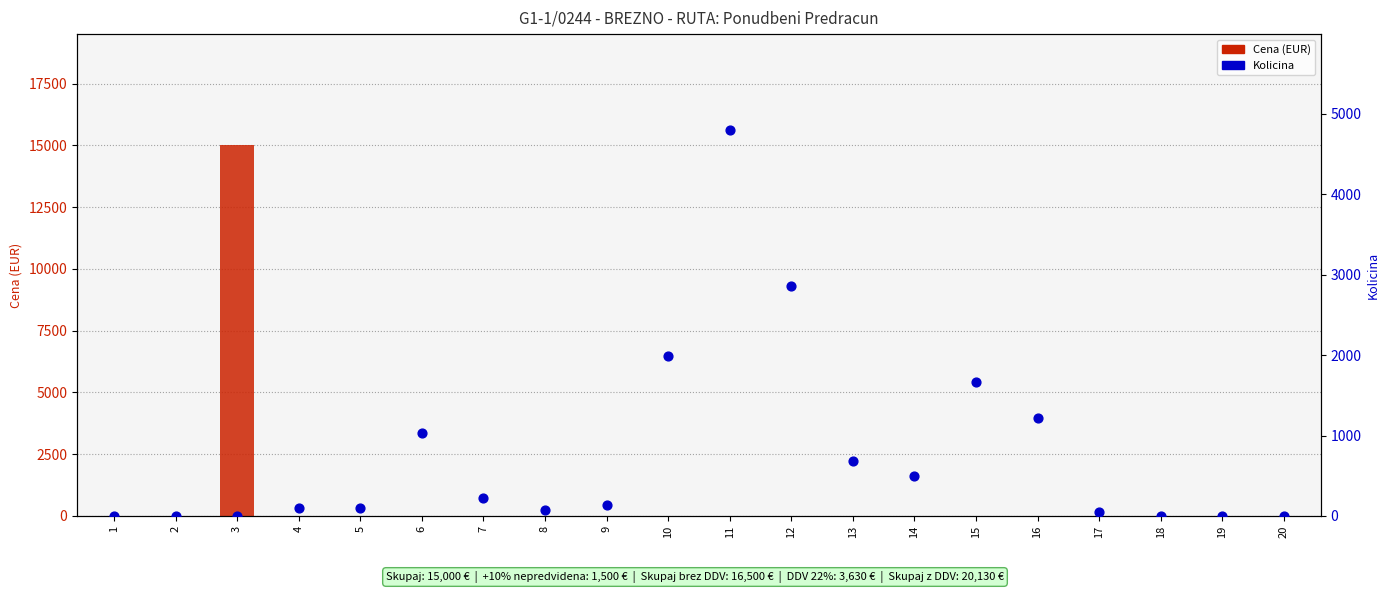

Which series has the largest Y range (max minus min)?

Cena (EUR)